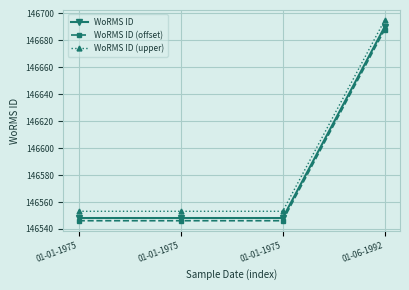

Which category has the highest value across all series?

01-06-1992